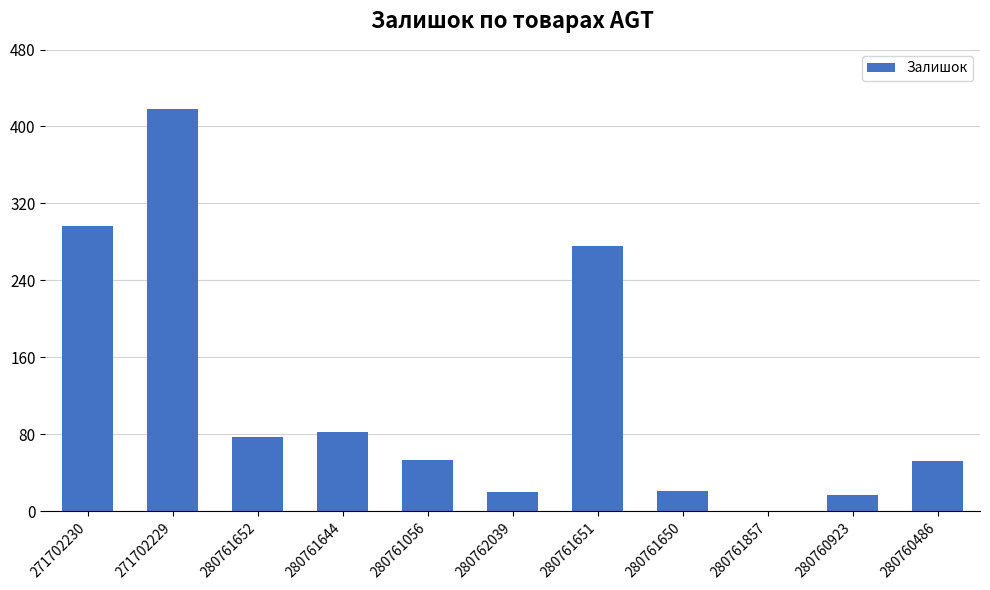

Which label corresponds to the largest value in the chart?

271702229